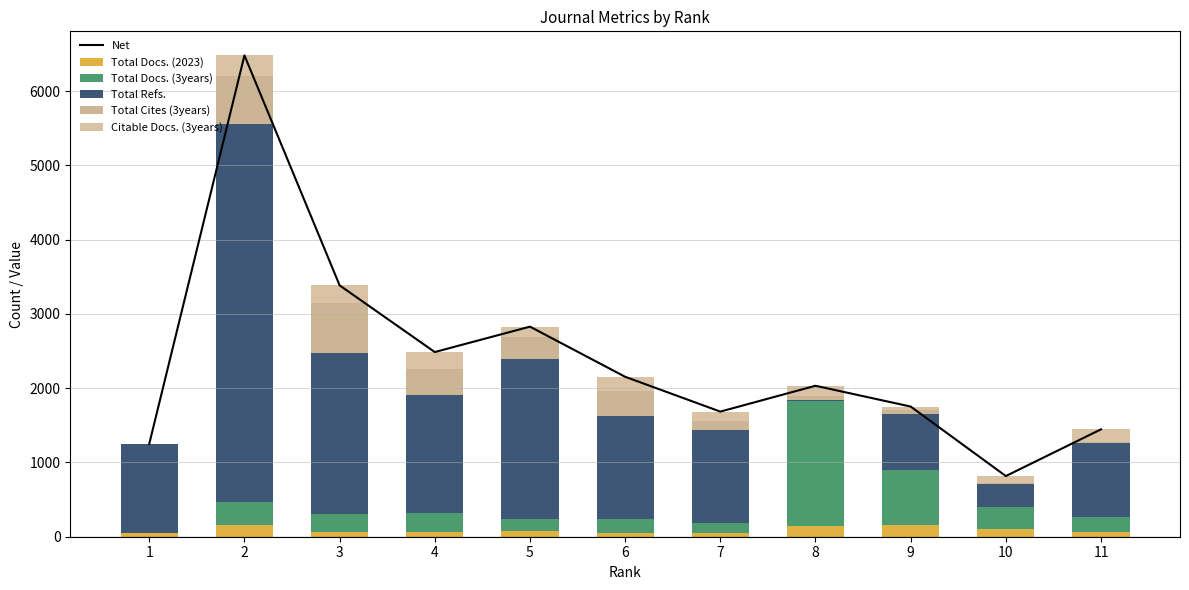

True or false: Total Cites (3years) has a value of -387 at 1.

False